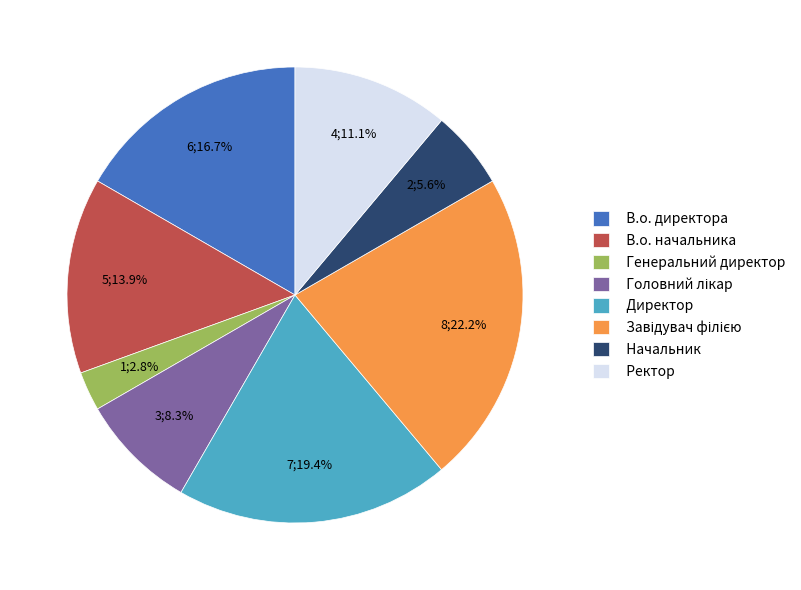

The Генеральний директор slice represents 3% of the pie. True or false?

True